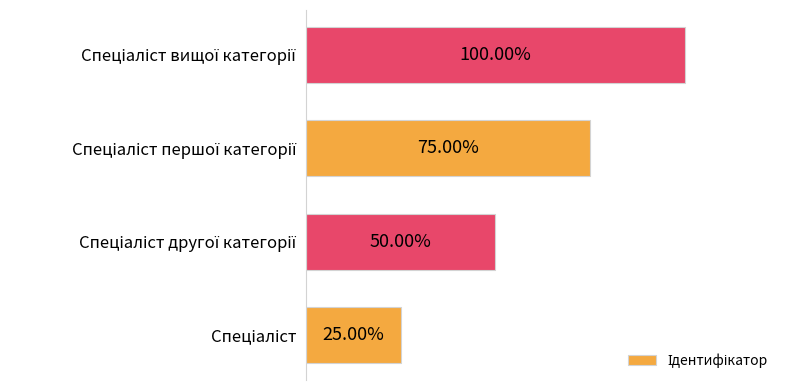

Are the bars horizontal?

Yes